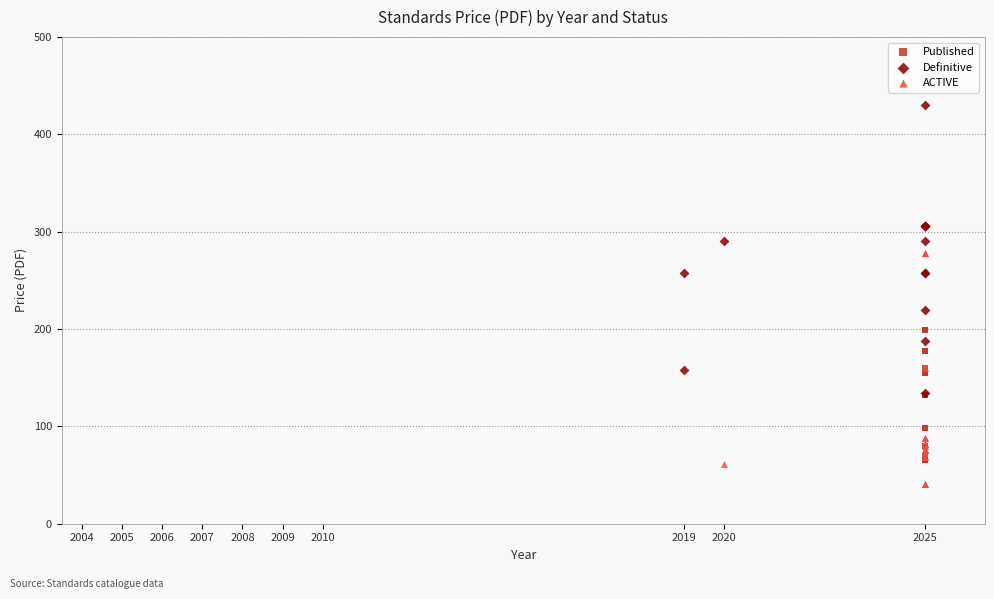

Which series reaches the maximum Y coordinate?

Definitive